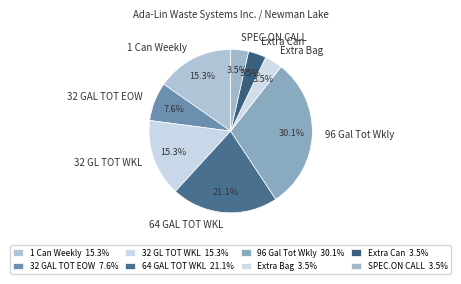

Between 64 GAL TOT WKL and 96 Gal Tot Wkly, which is larger?

96 Gal Tot Wkly